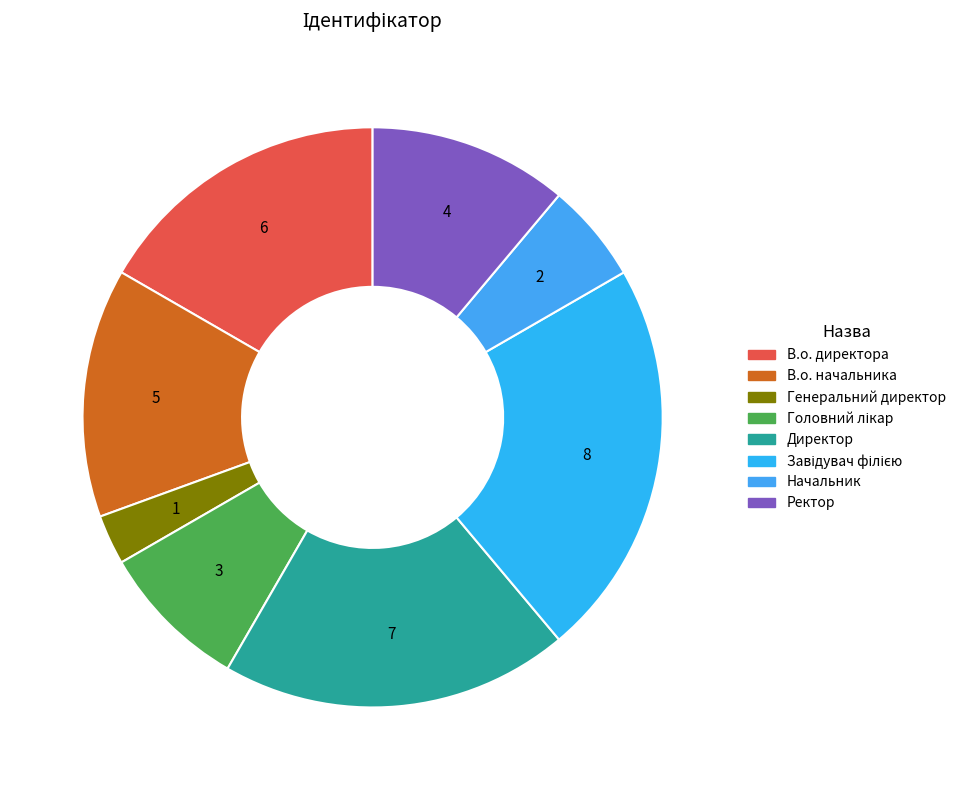

To the nearest percent, what is the difference between the largest and smallest slice percentages?

19%